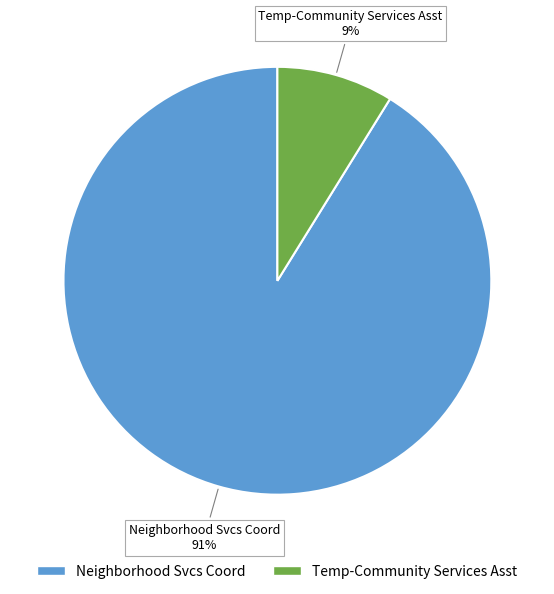

To the nearest percent, what portion does Temp-Community Services Asst represent?

9%